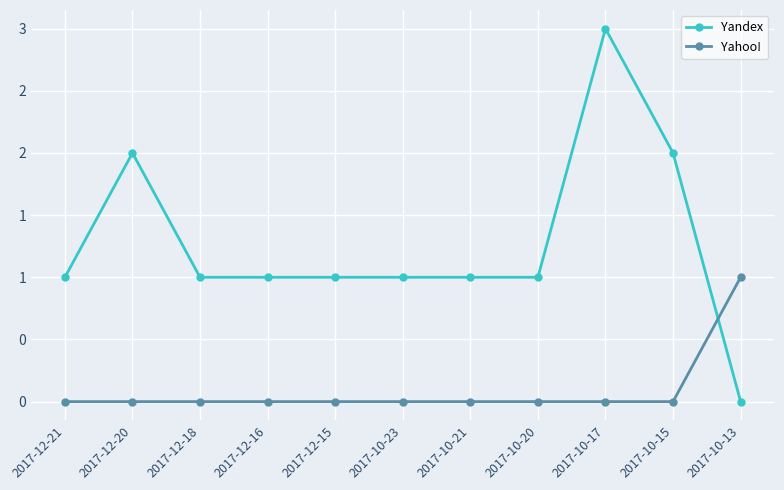

True or false: Yandex has more than 1 points higher than both neighbors.

True